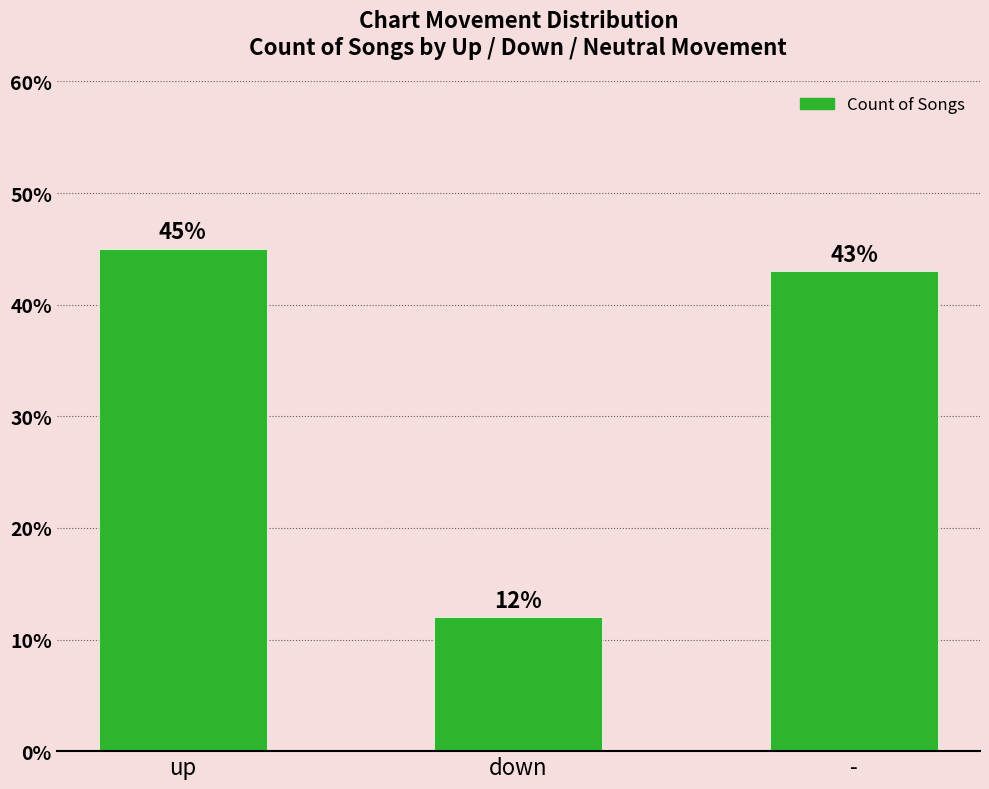

What is the average value?

33